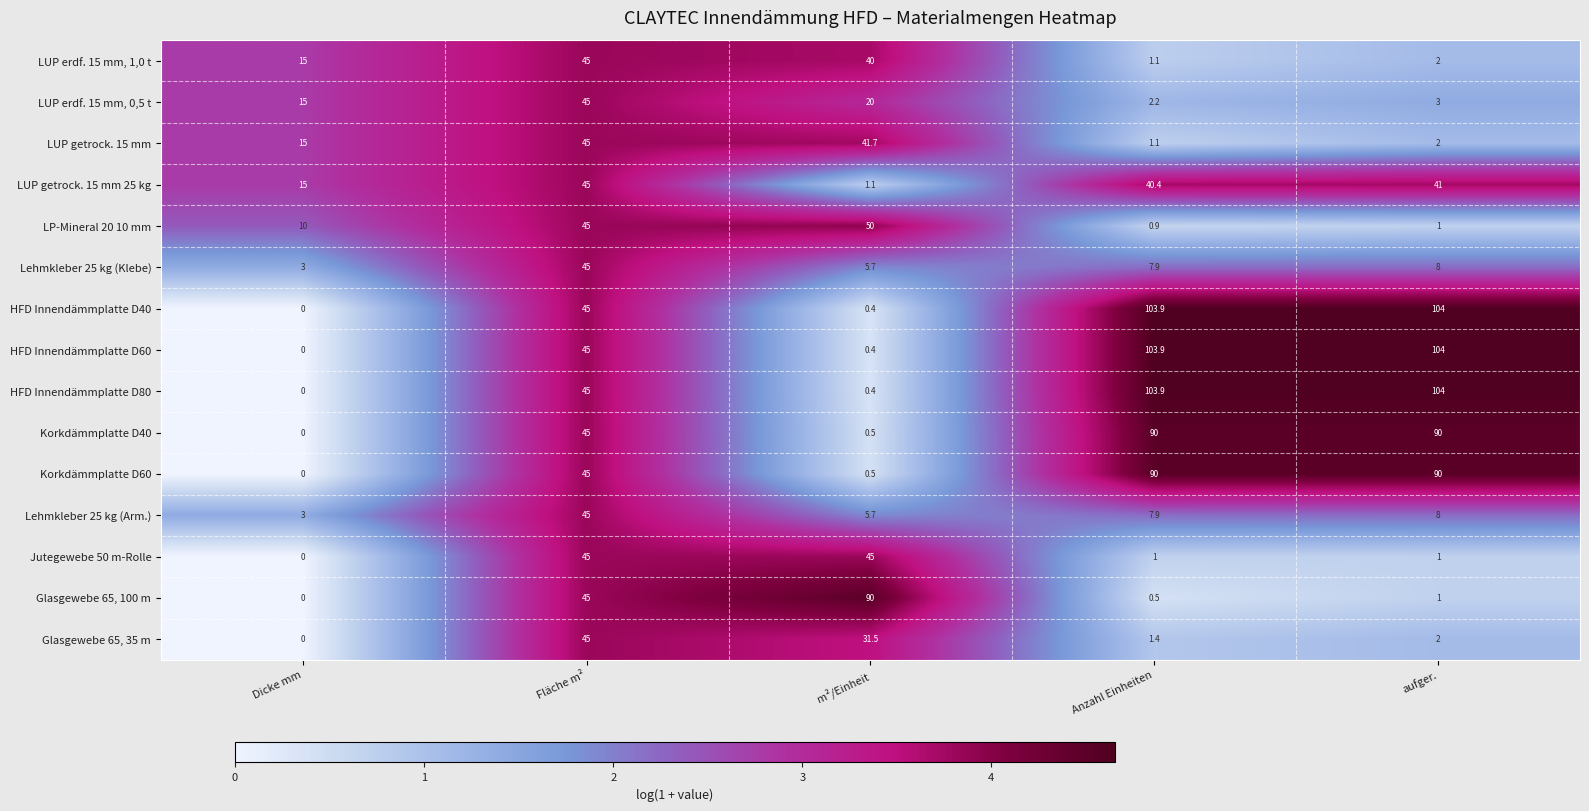

Is it true that LUP erdf. 15 mm, 1,0 t equals 20.4 at Fläche m²?

False